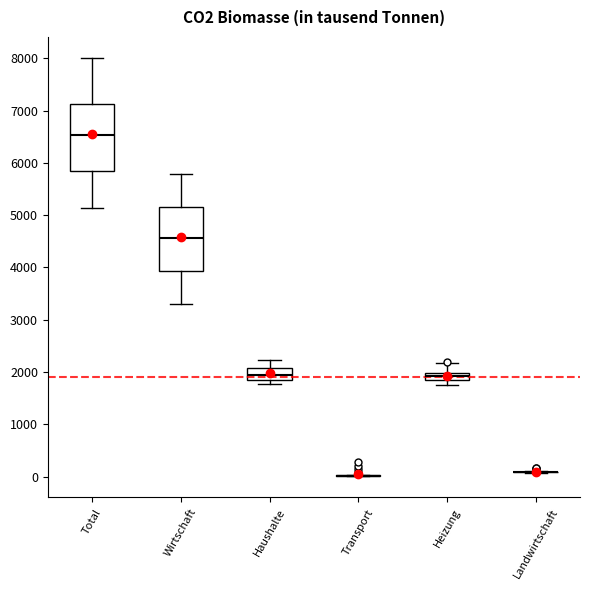

Where does the lower whisker of the box for Total end on the y-axis? The values are not printed on the chart, so give them approximately, as read against the axis.

5100